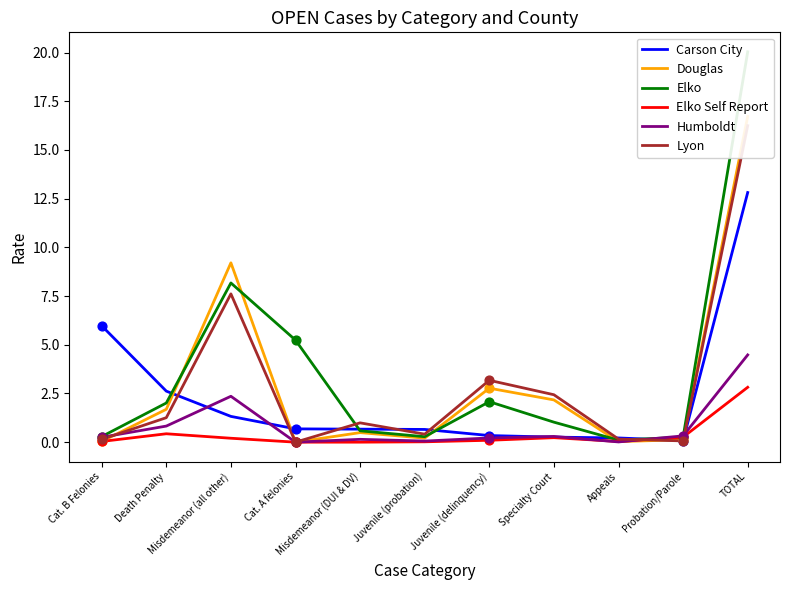

At which category is the sum across all series the highest?

TOTAL